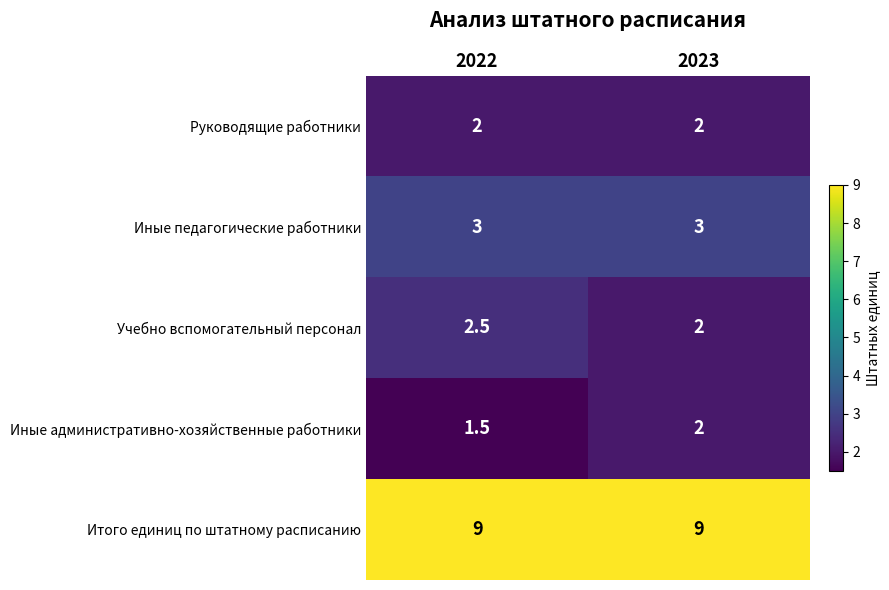

What is the spread (max minus min) of values at 2022?

7.5